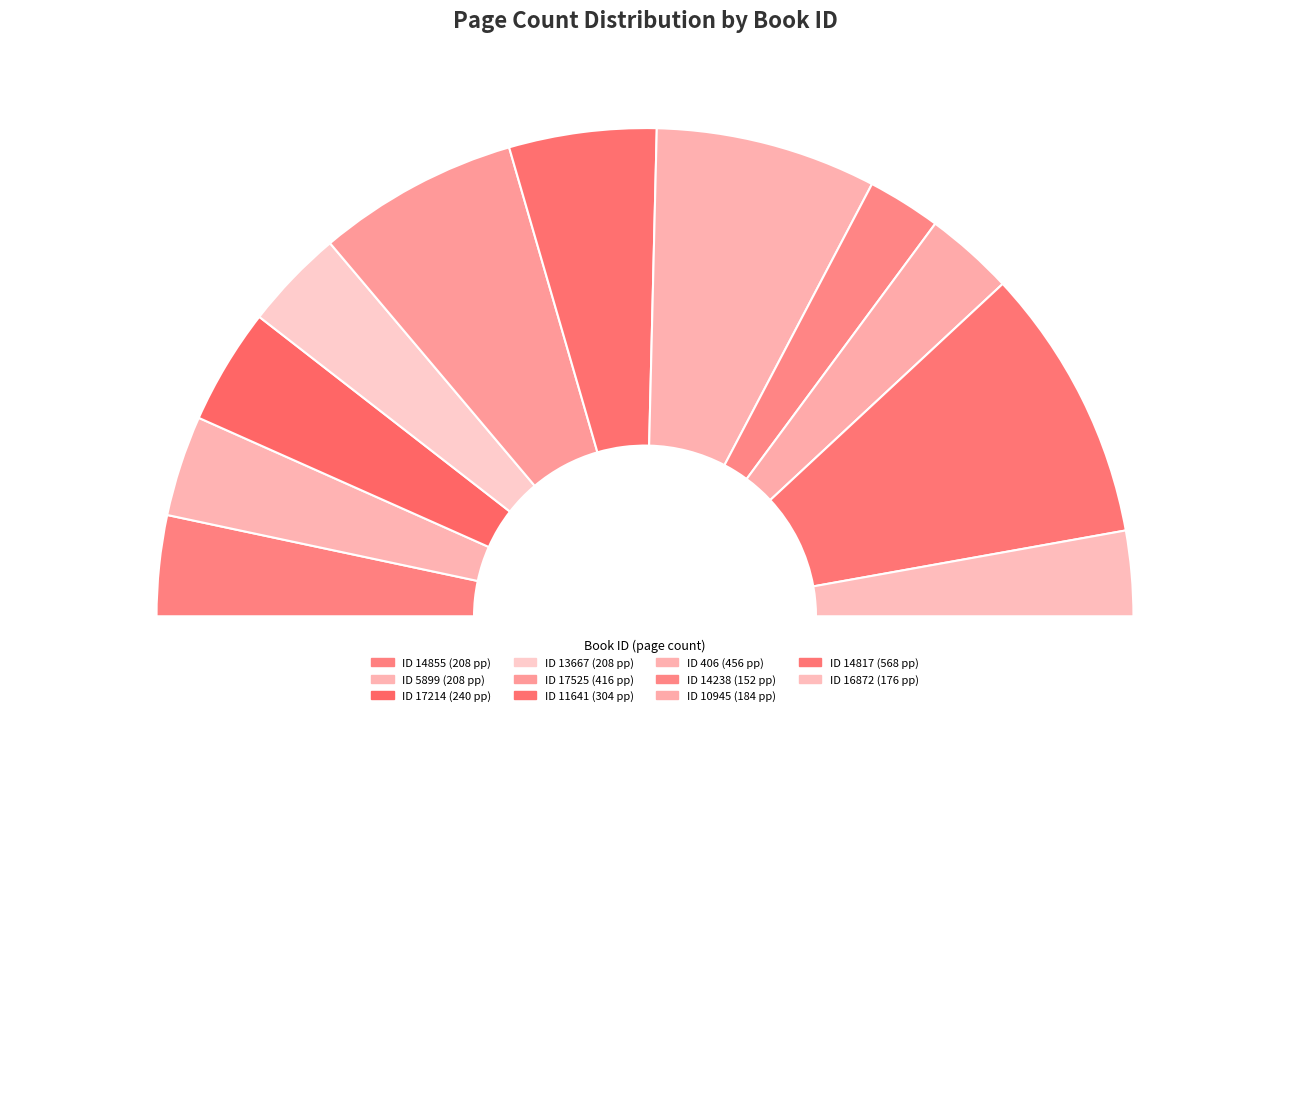

Count the number of slices in the pie.

12